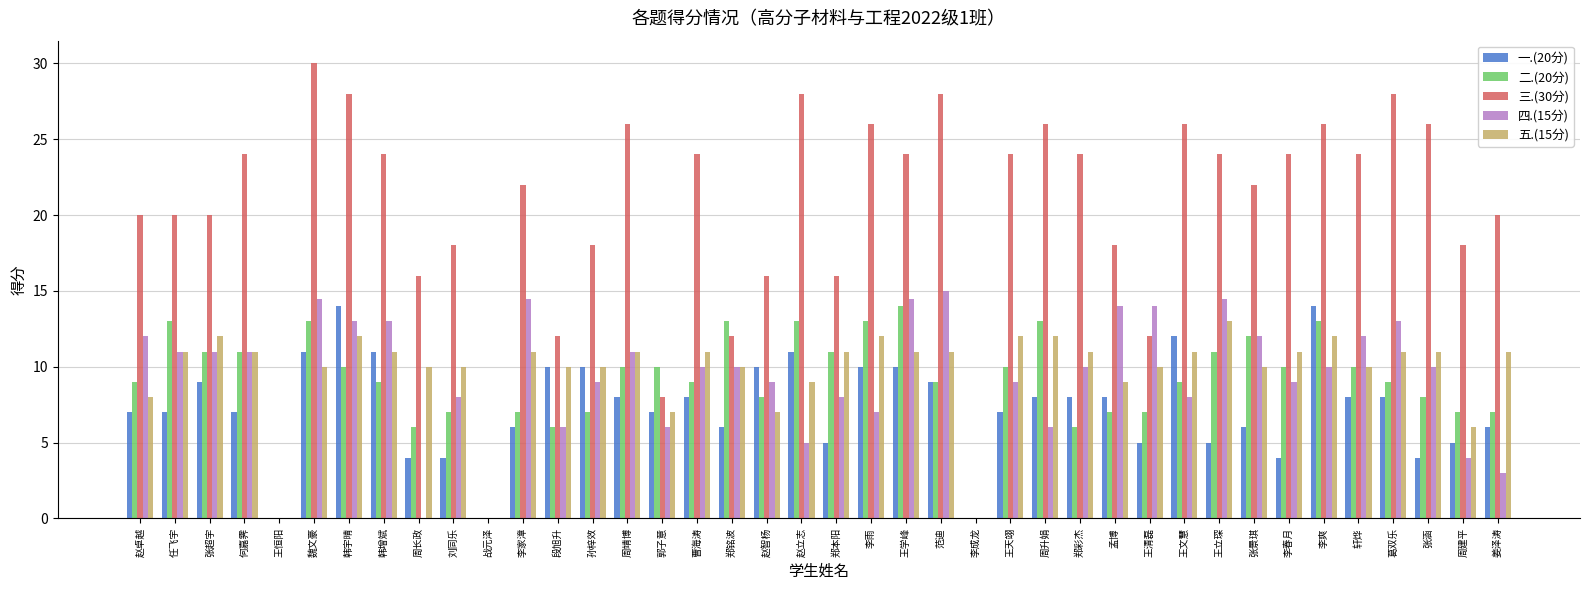

What is the total value across all series at 王清磊?

48.0